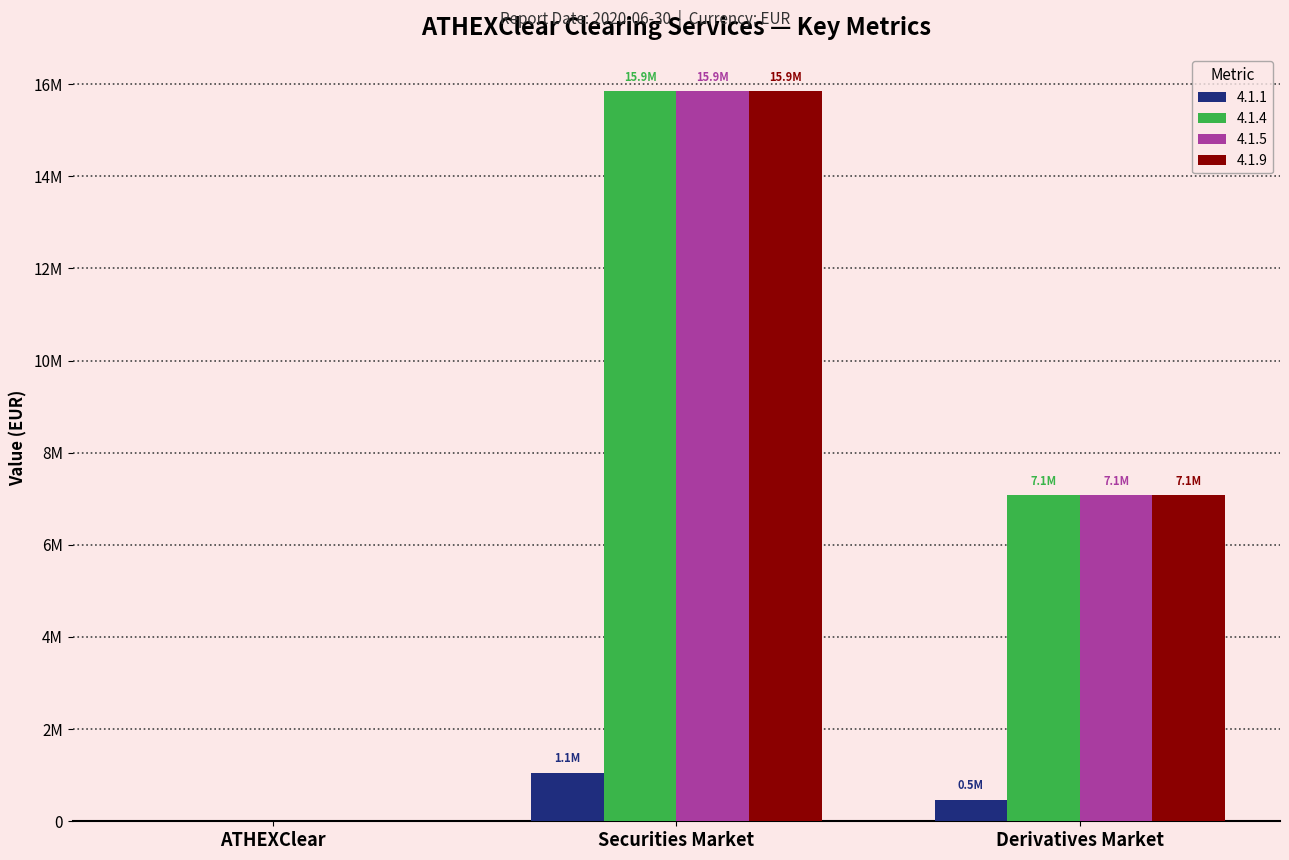

Which category has the lowest value in the 4.1.5 series?

ATHEXClear